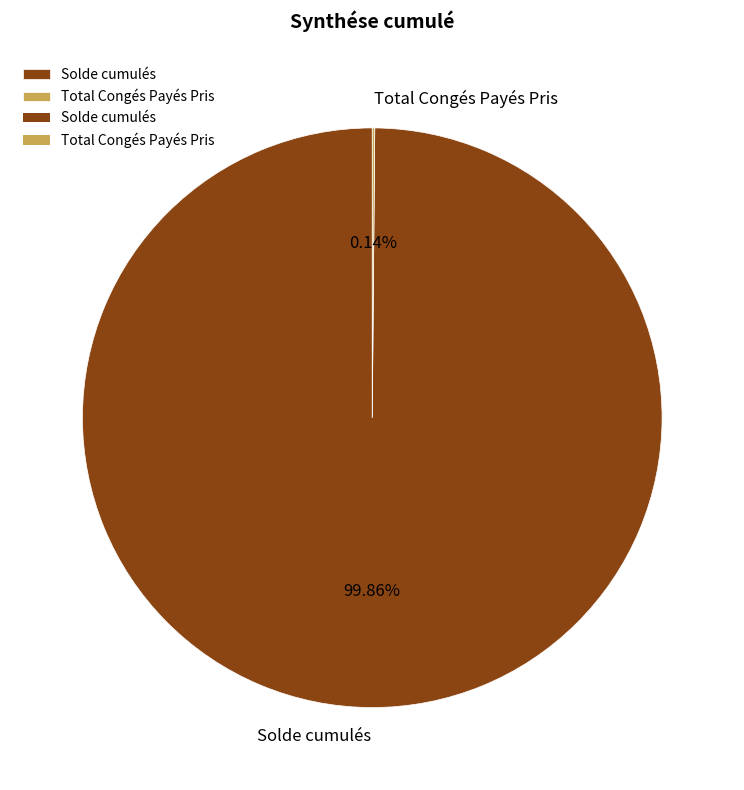

Which category has the biggest portion of the pie?

Solde cumulés